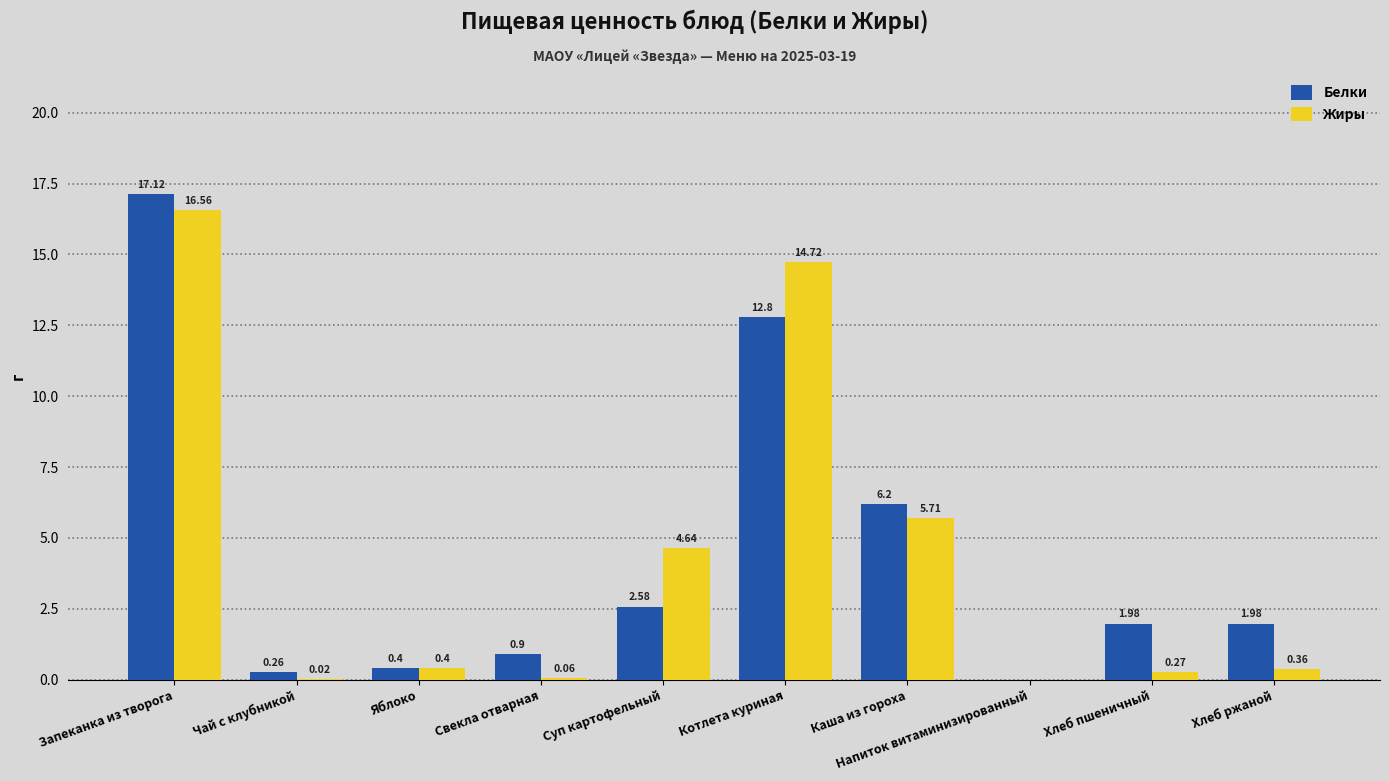

What are all the series names shown in the legend?

Белки, Жиры